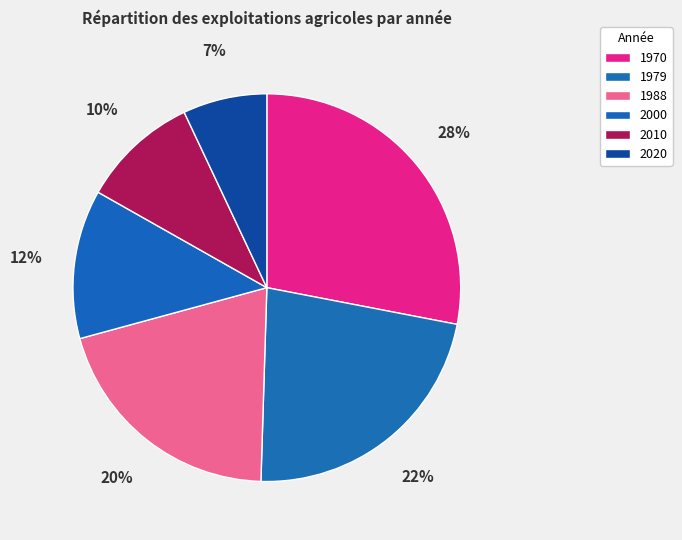

How many slices are in this pie chart?

6